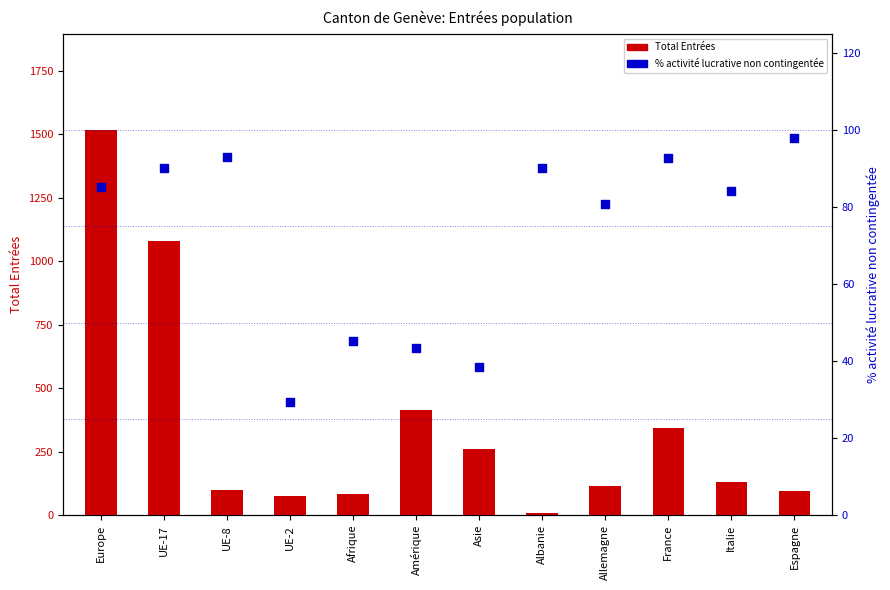

Which series reaches the minimum Y coordinate?

Total Entrées